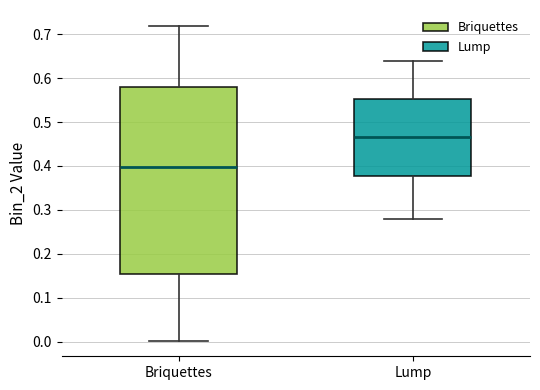

Comparing the boxes themselves (not the whiskers), which one is the tallest?

Briquettes